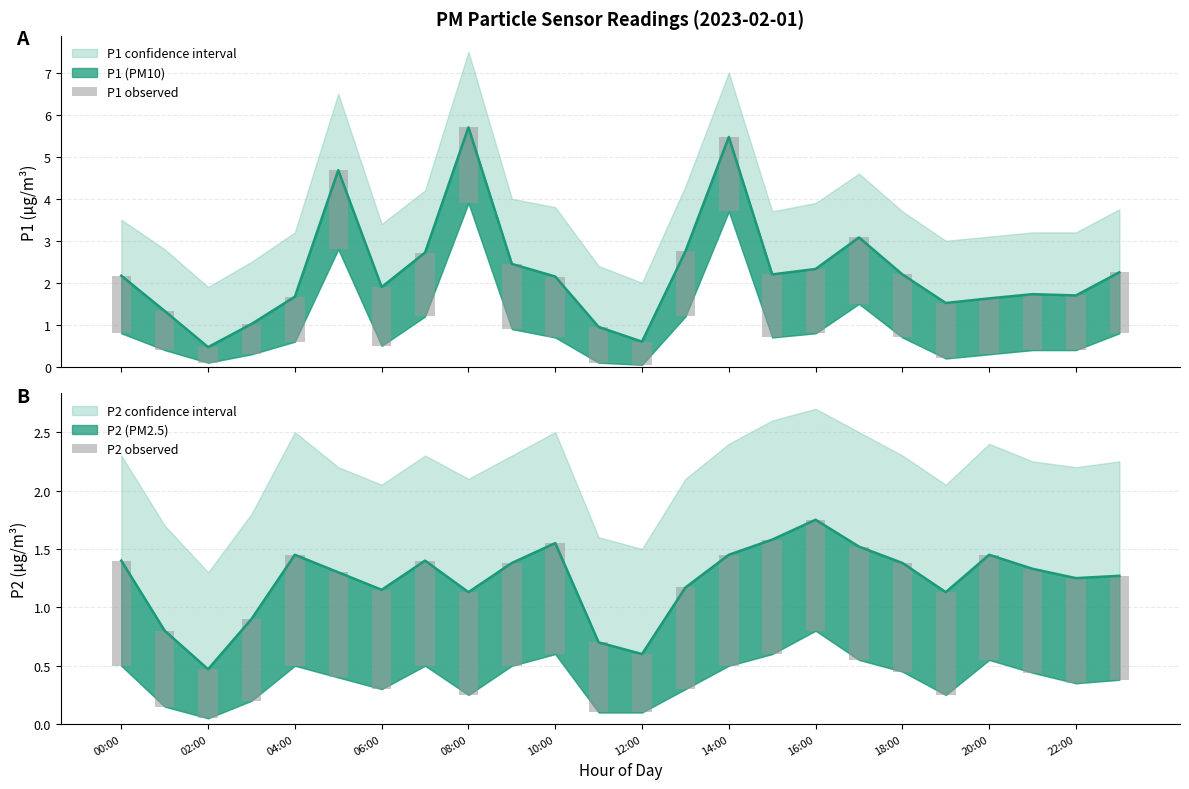

What is the sum of the P1 observed values at 16:00 and 18:00?

3.0